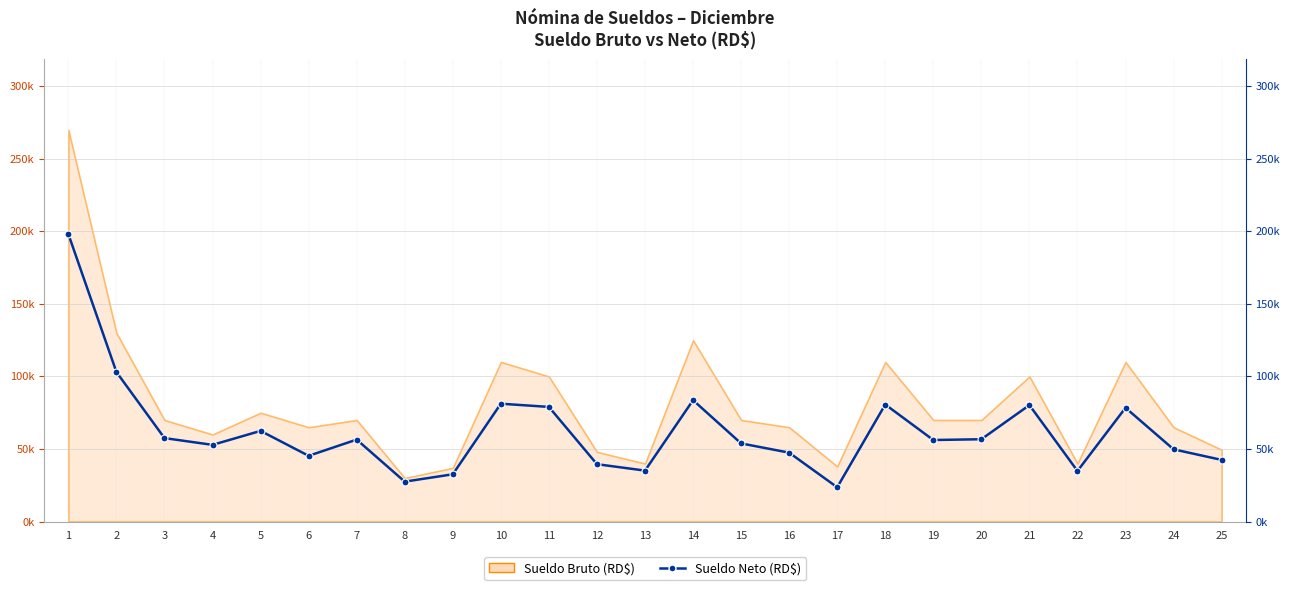

What is the approximate value at 1?

198069.2